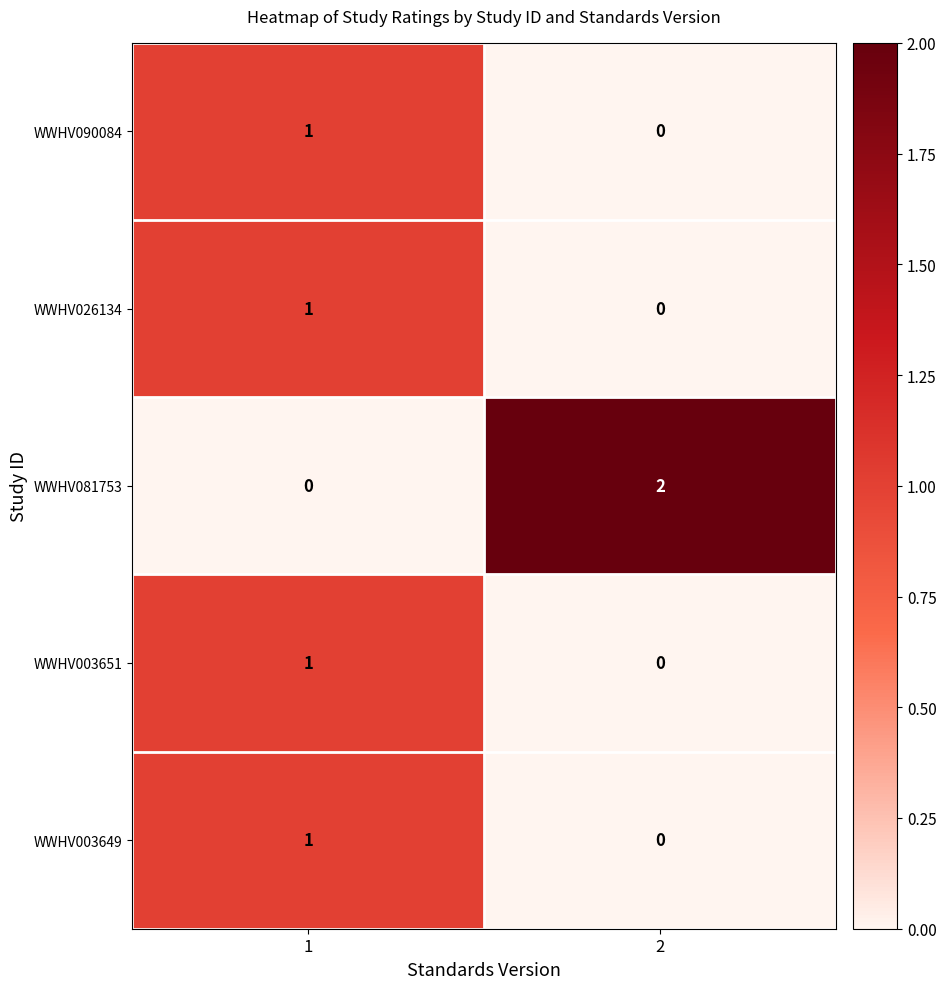

List the labels in order of WWHV003649 value, smallest first.

2, 1